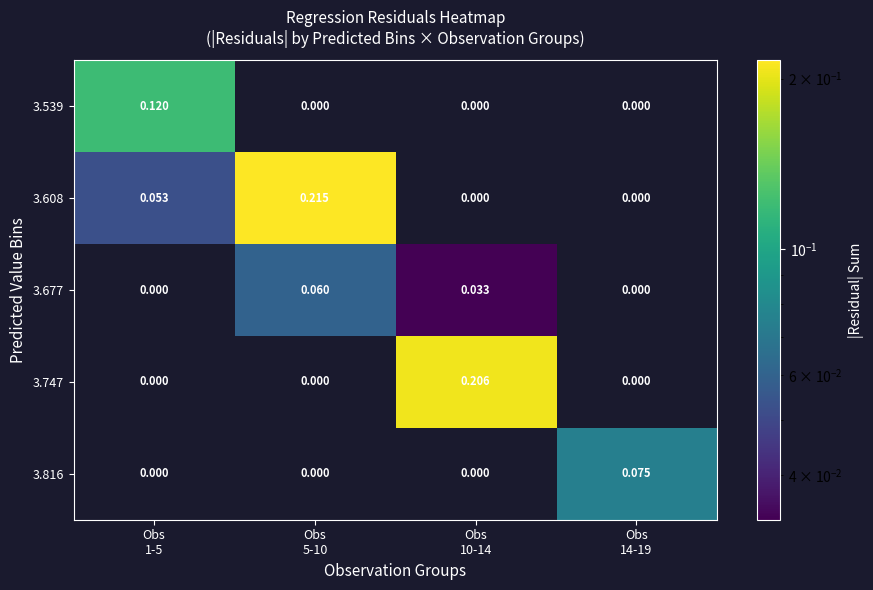

How many values in 3.539 are above zero?

1